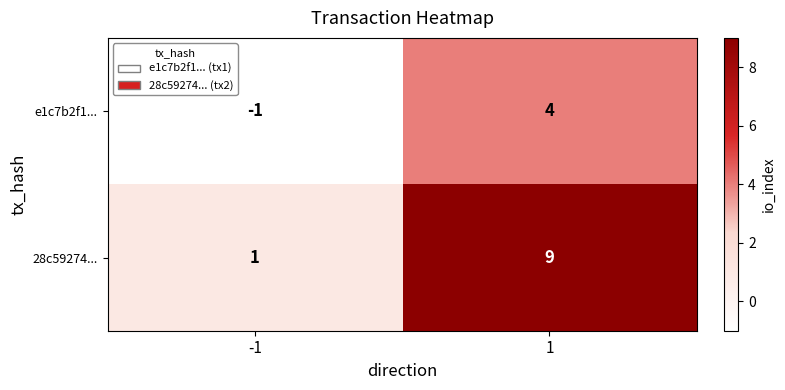

Count the number of data series in this chart.

2